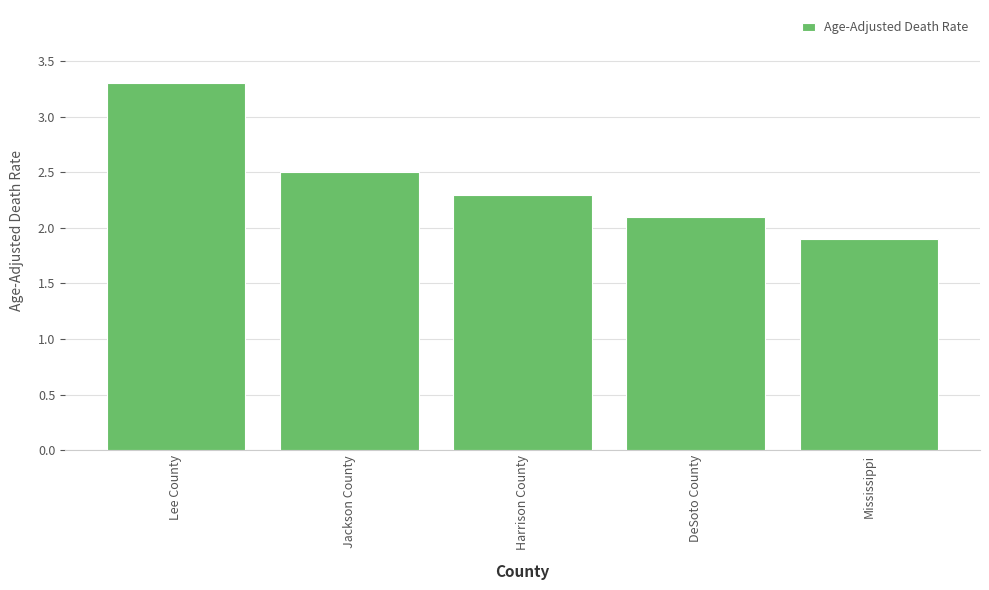

Reading left to right, extract all data points from this chart.

3.3	2.5	2.3	2.1	1.9